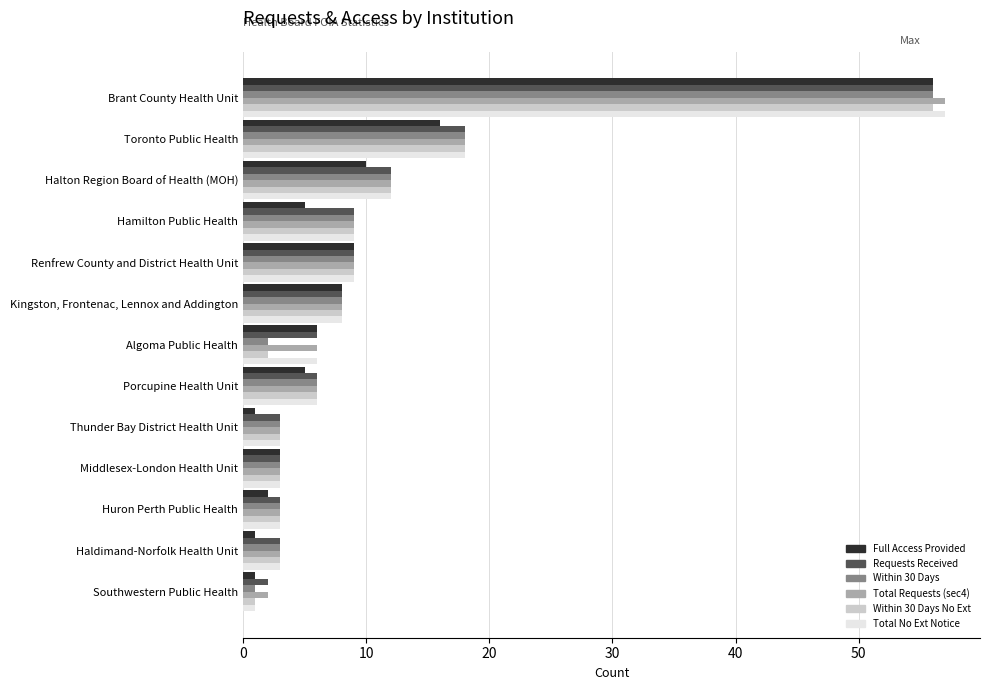

True or false: Full Access Provided has a value of 6 at Algoma Public Health.

True